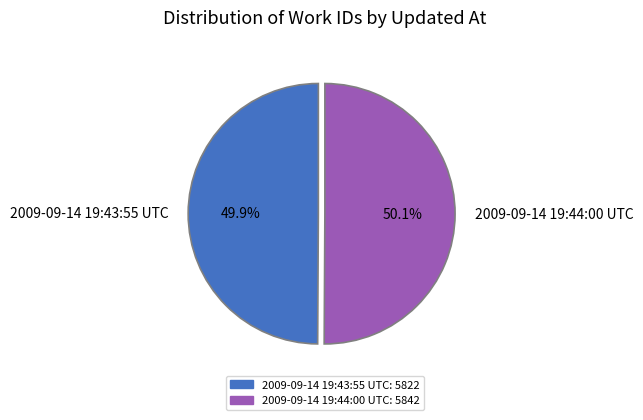

What percentage is the 2009-09-14 19:44:00 UTC slice, to the nearest percent?

50%